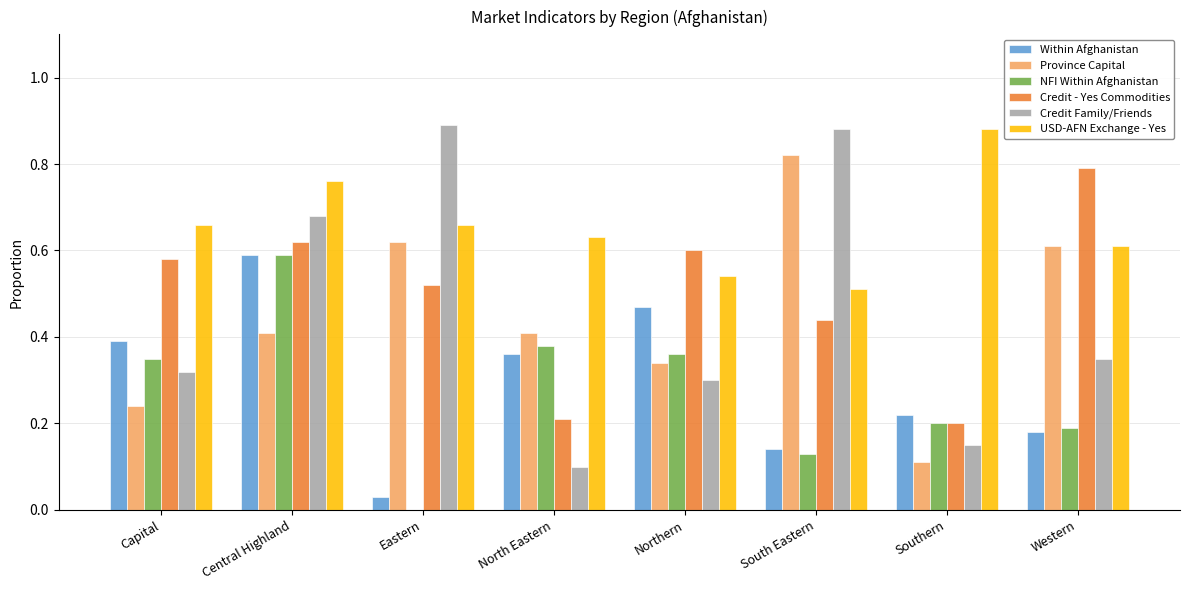

Which series has the largest range (max minus min)?

Credit Family/Friends